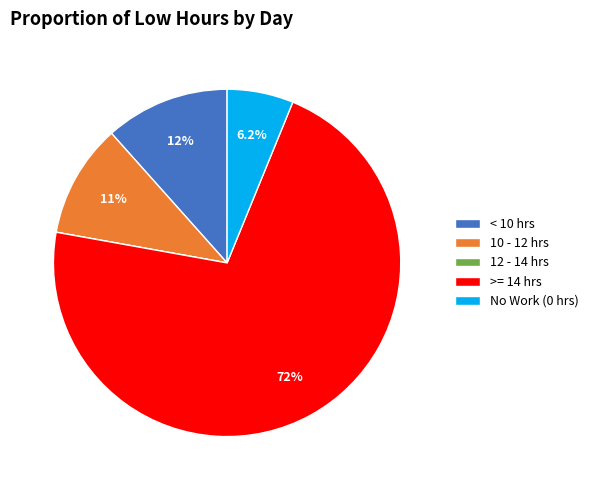

Which has a higher value, 10 - 12 hrs or < 10 hrs?

< 10 hrs